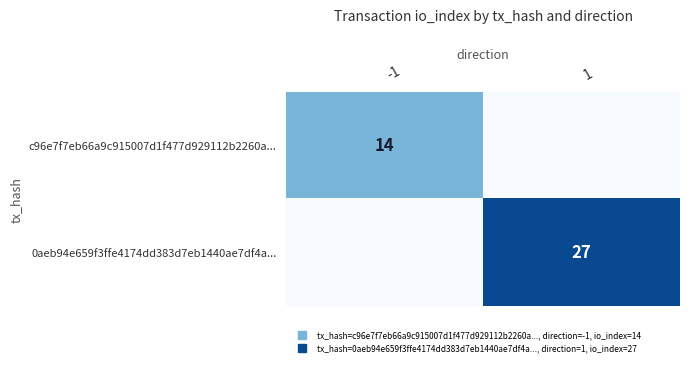

Between -1 and 1, which series saw the biggest shift?

0aeb94e659f3ffe4174dd383d7eb1440ae7df4a...